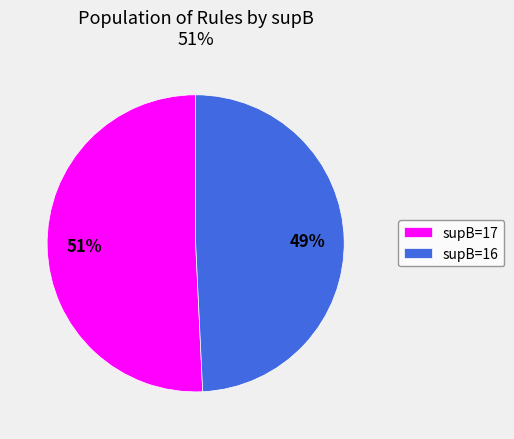

How many segments does this pie chart have?

2